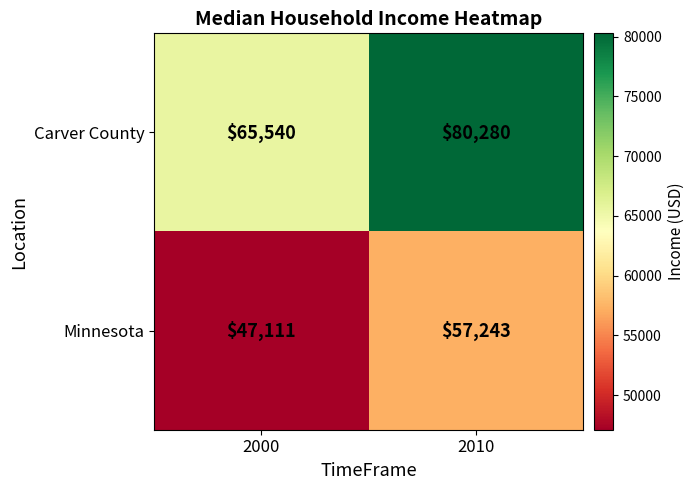

Which category has the lowest value across all series?

2000